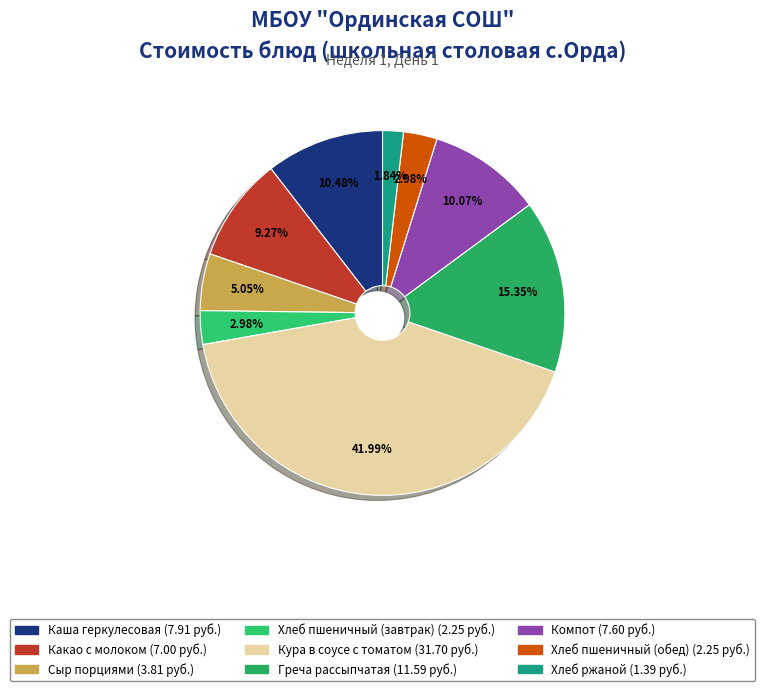

The Хлеб пшеничный (завтрак) slice represents 17% of the pie. True or false?

False